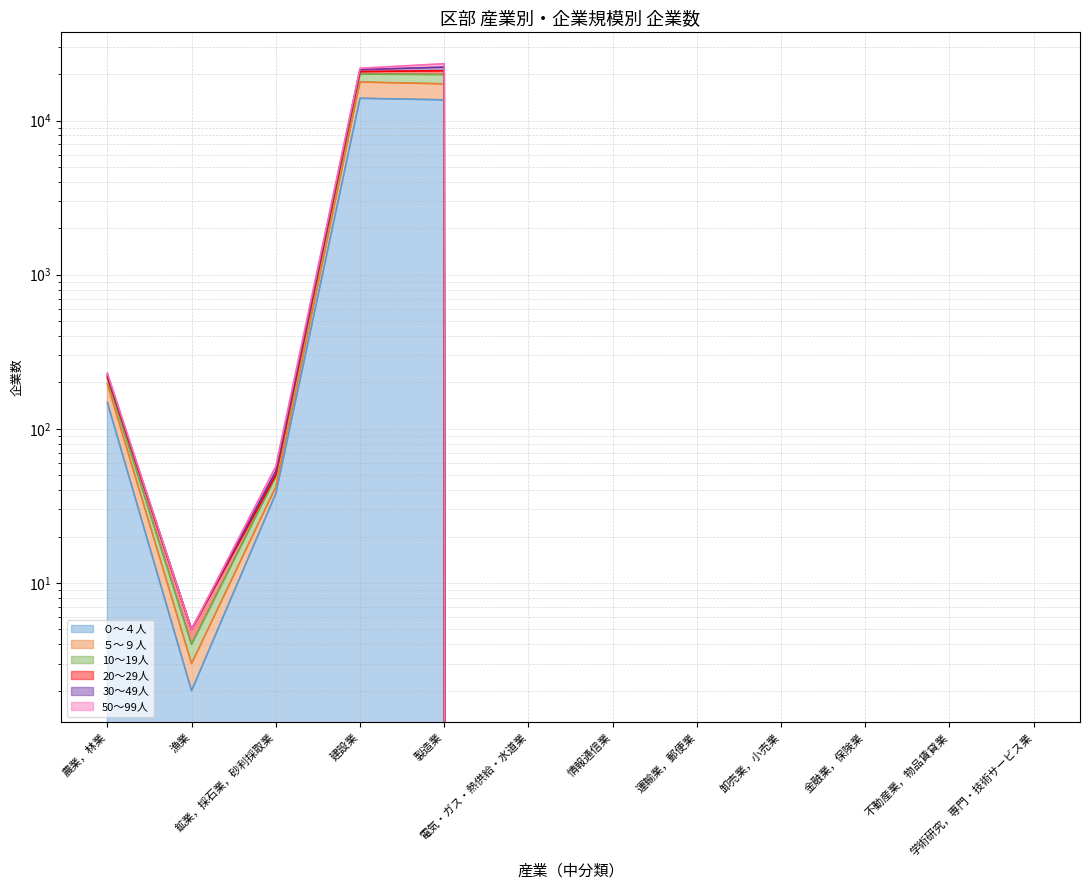

True or false: ０～４人 and 10～19人 intersect in this chart.

False